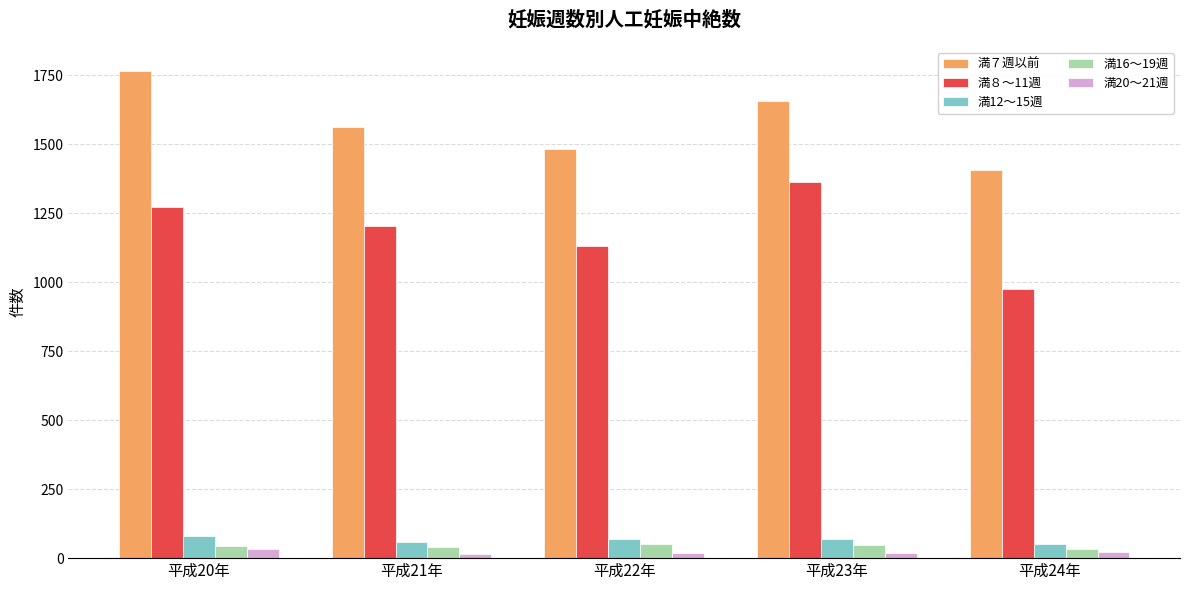

Are the bars grouped side by side (vs. stacked)?

Yes